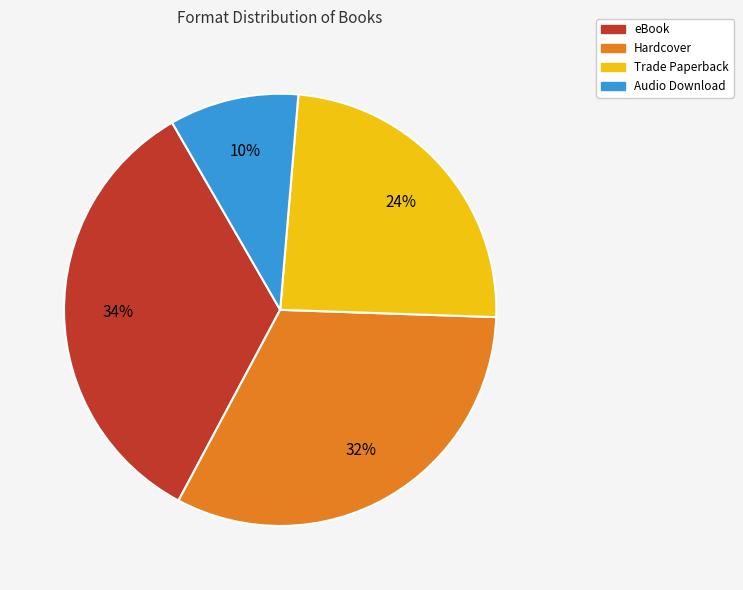

Combined, do Audio Download and Hardcover account for over 50%?

No